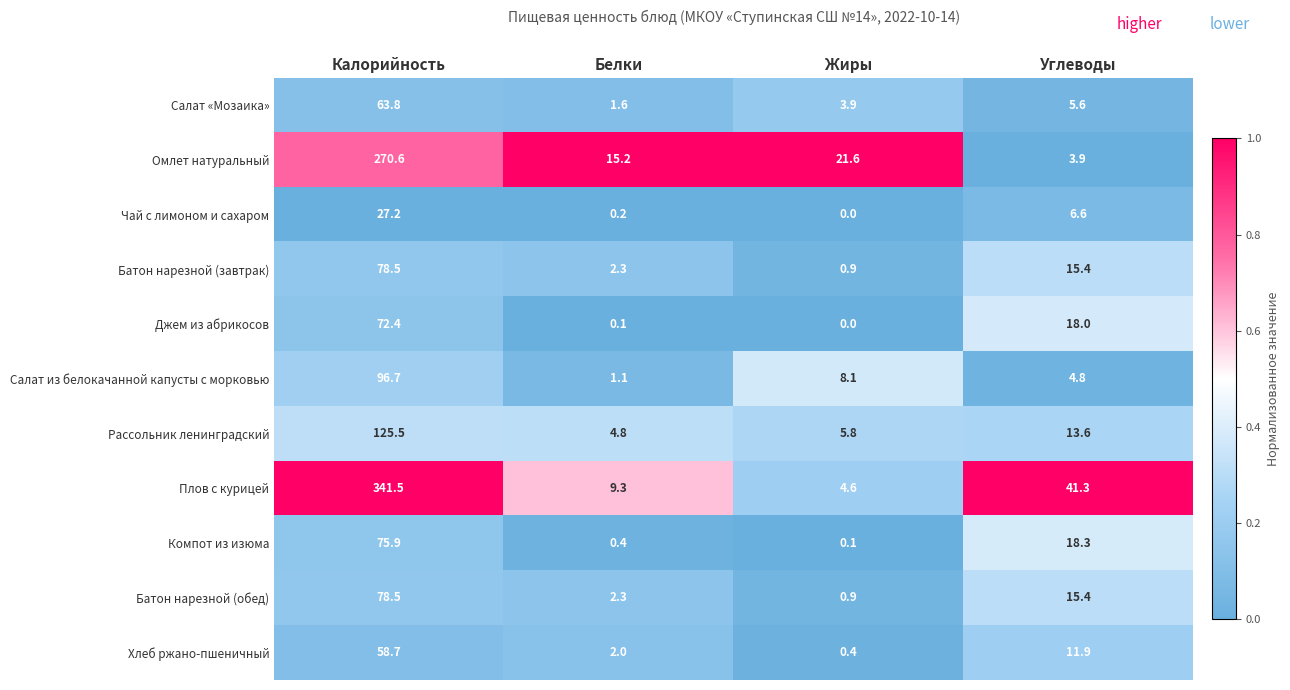

The value of Батон нарезной (обед) at Углеводы is 15.4. True or false?

True